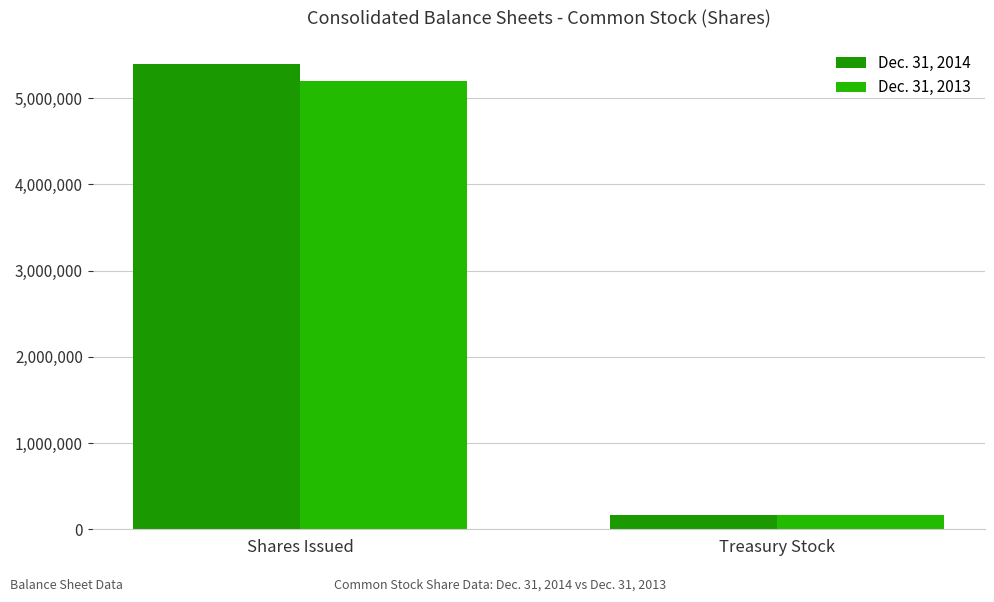

Which label corresponds to the smallest value in the chart?

Treasury Stock